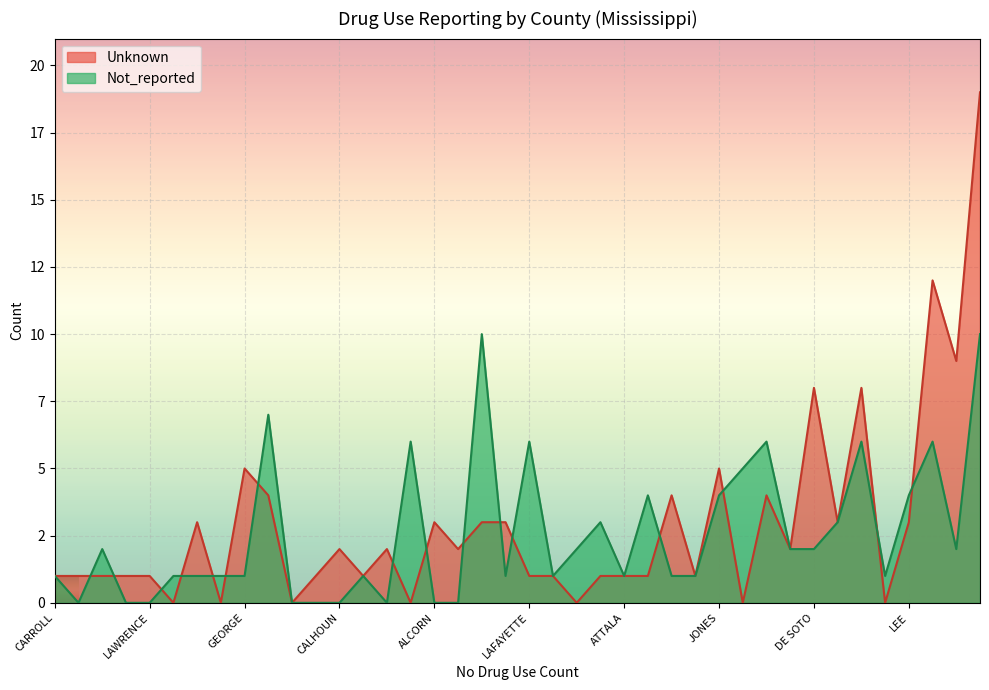

Which has a higher value, LAFAYETTE or JONES?

JONES